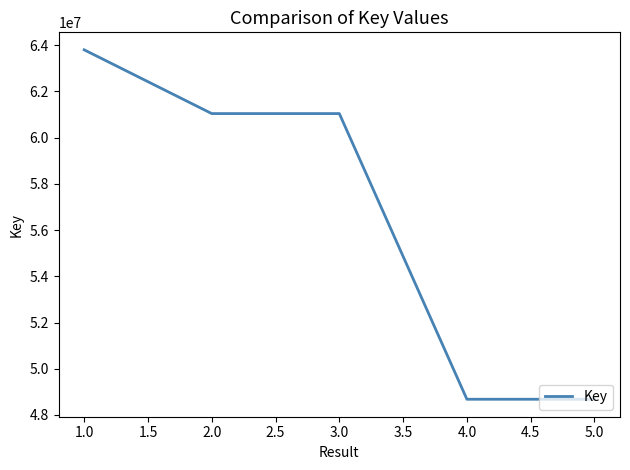

What is the maximum value shown in the chart?

63804549